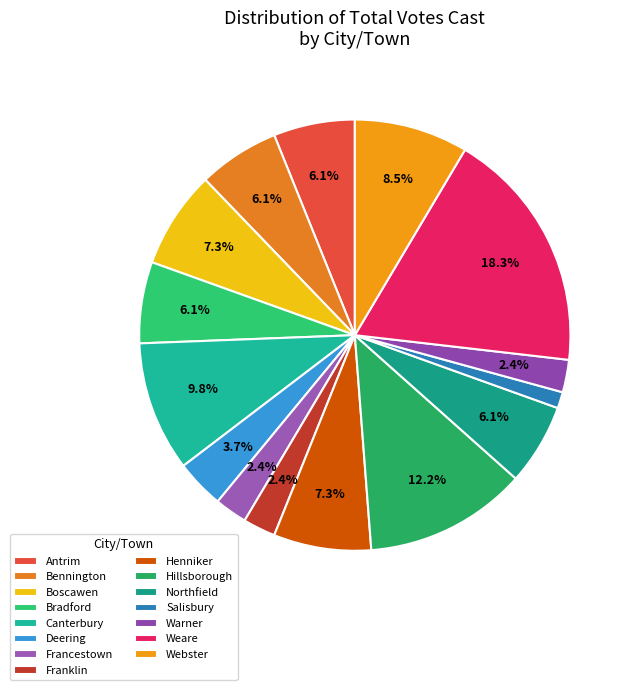

To the nearest percent, what is the average slice percentage?

7%